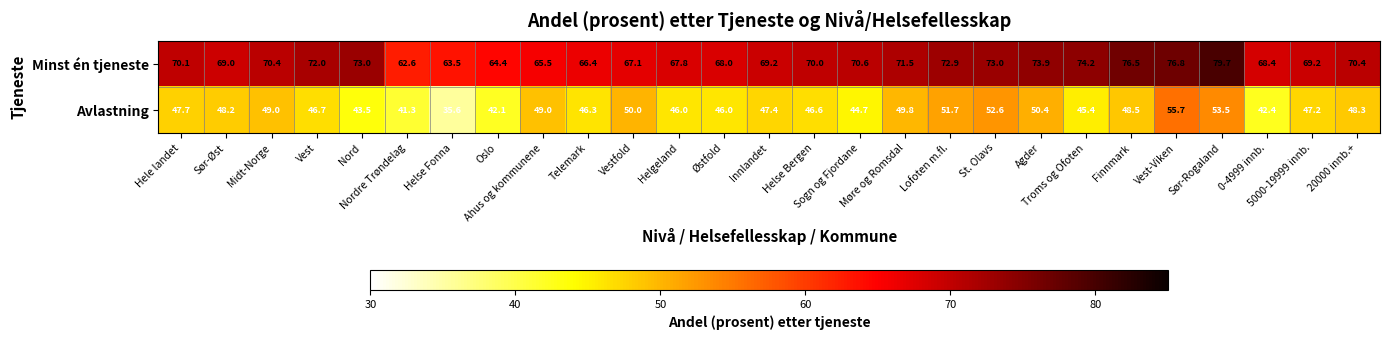

Which series has the largest total across all categories?

Minst én tjeneste